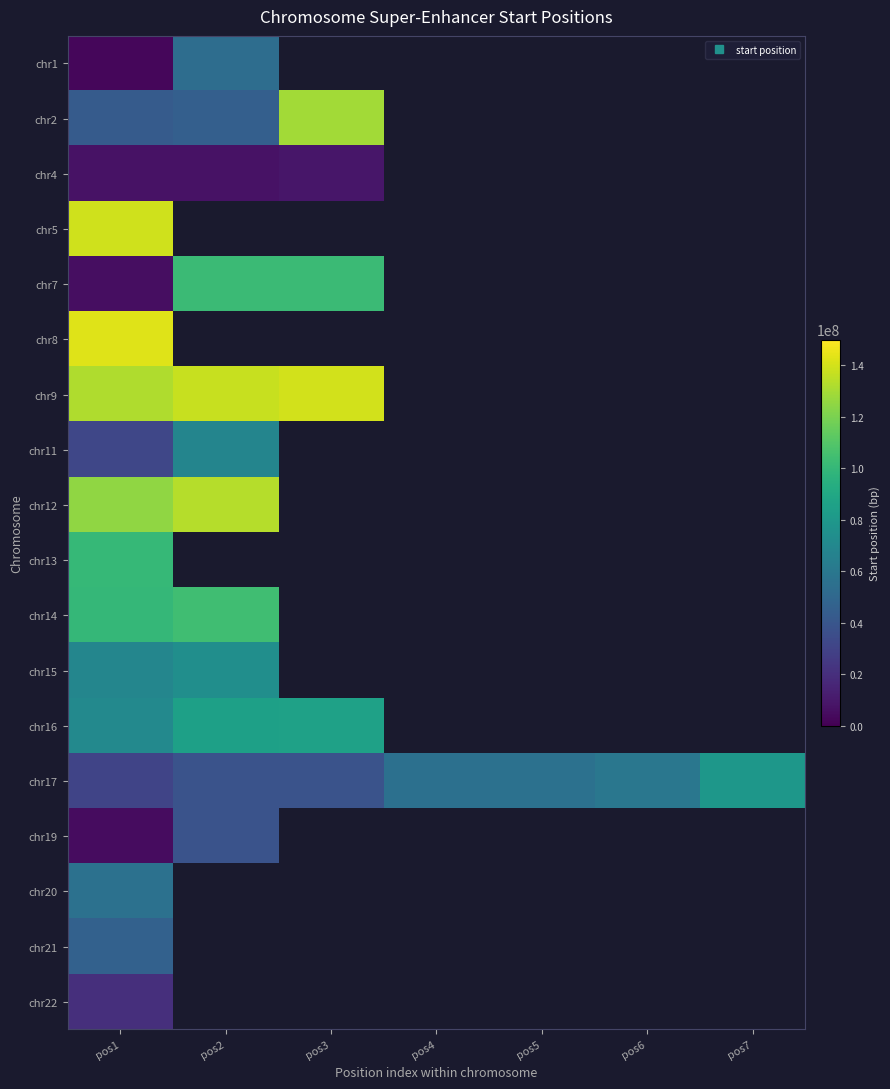

What is the approximate value of chr21 at pos1?

46370294.0